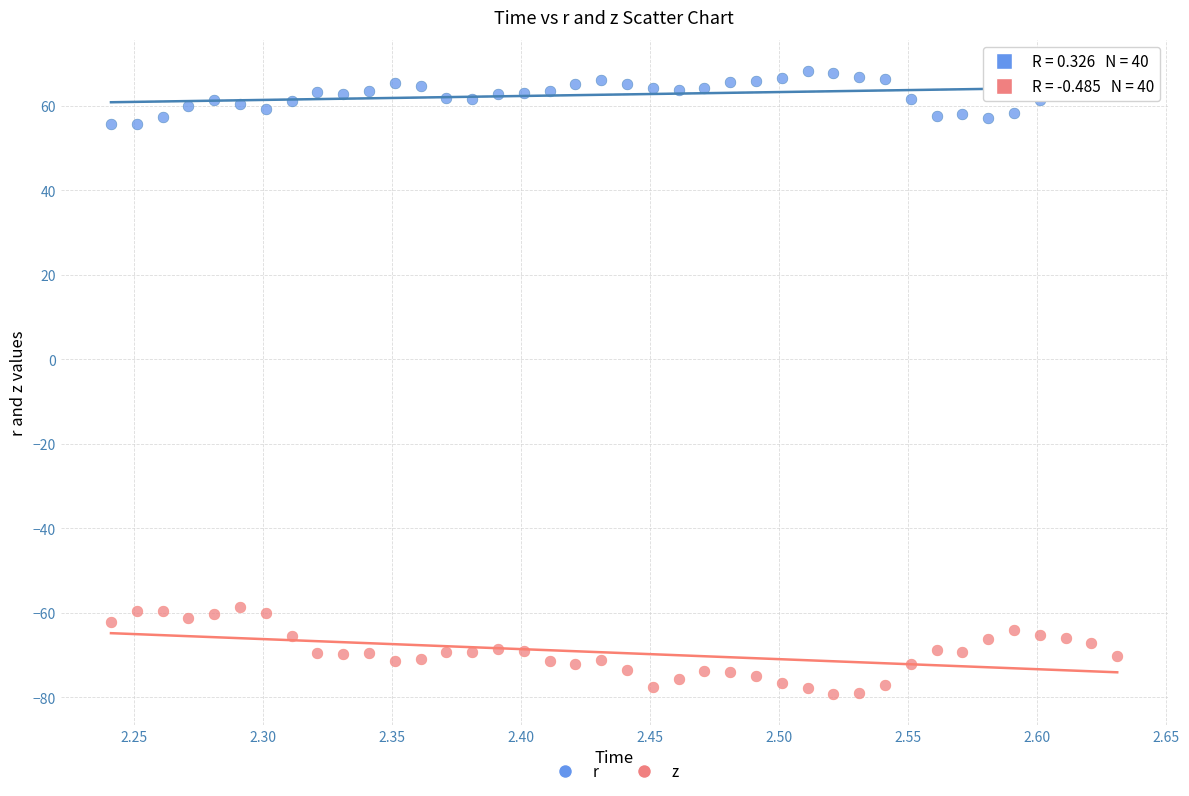

What is the X range (max minus min) for the scatter plot?

0.4